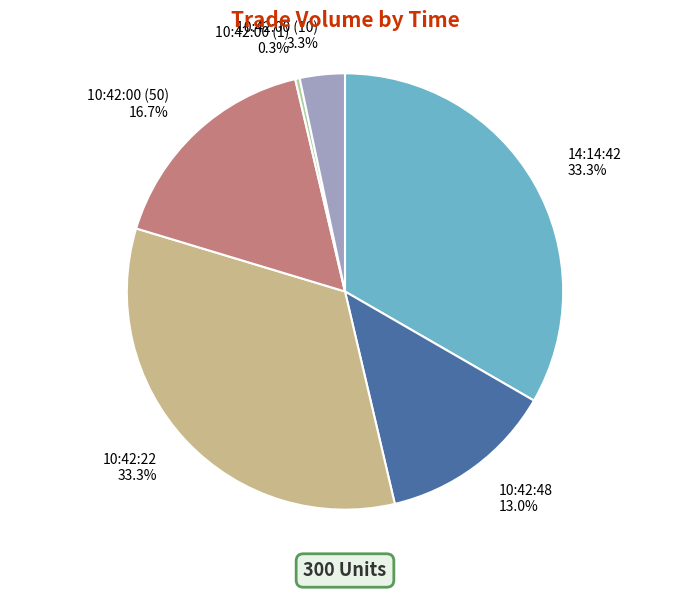

Does any single category account for the majority?

No